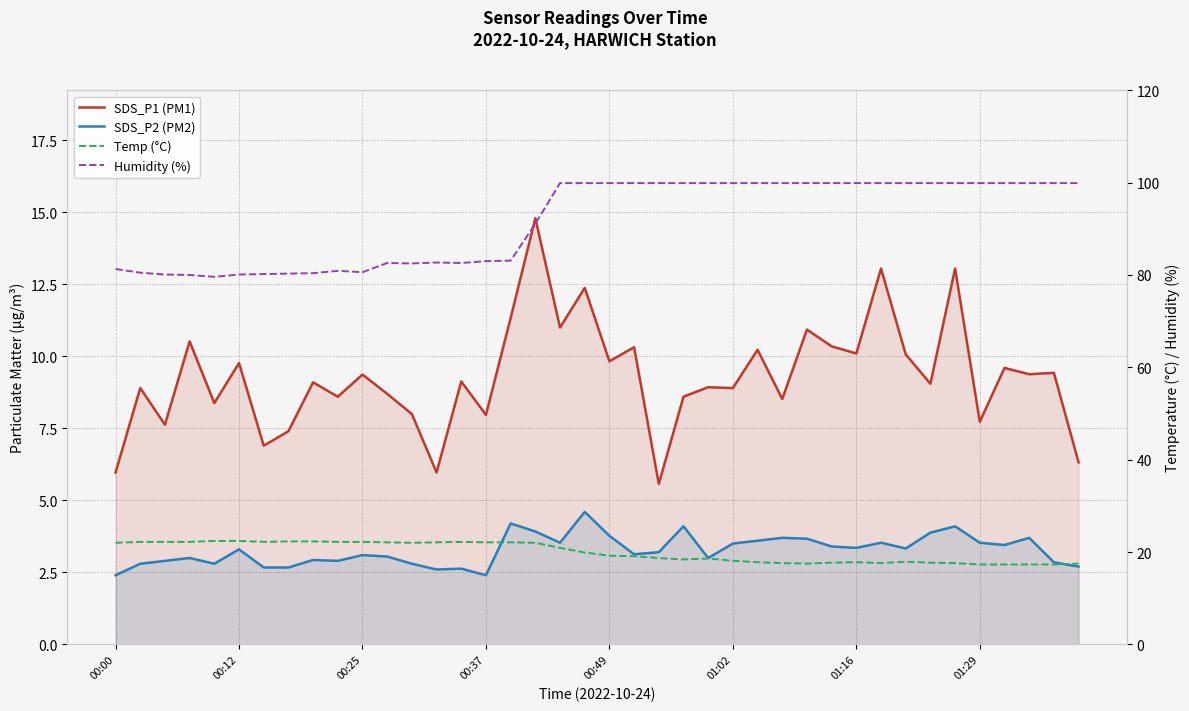

What is the difference between the maximum and minimum values in the Temp (°C) series?

5.1